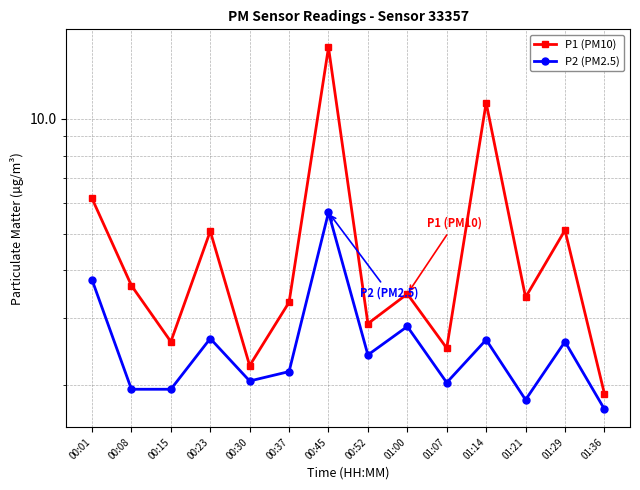

True or false: P1 (PM10) has a value of 3.3 at 00:37.

True